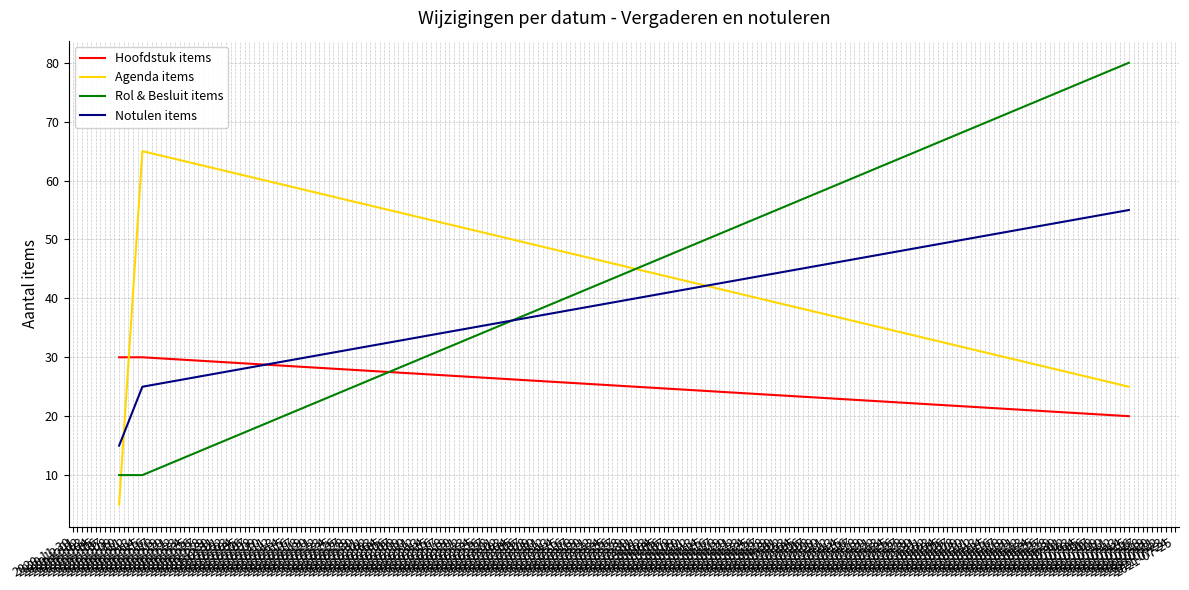

What is the difference between the maximum and minimum values in the Agenda items series?

60